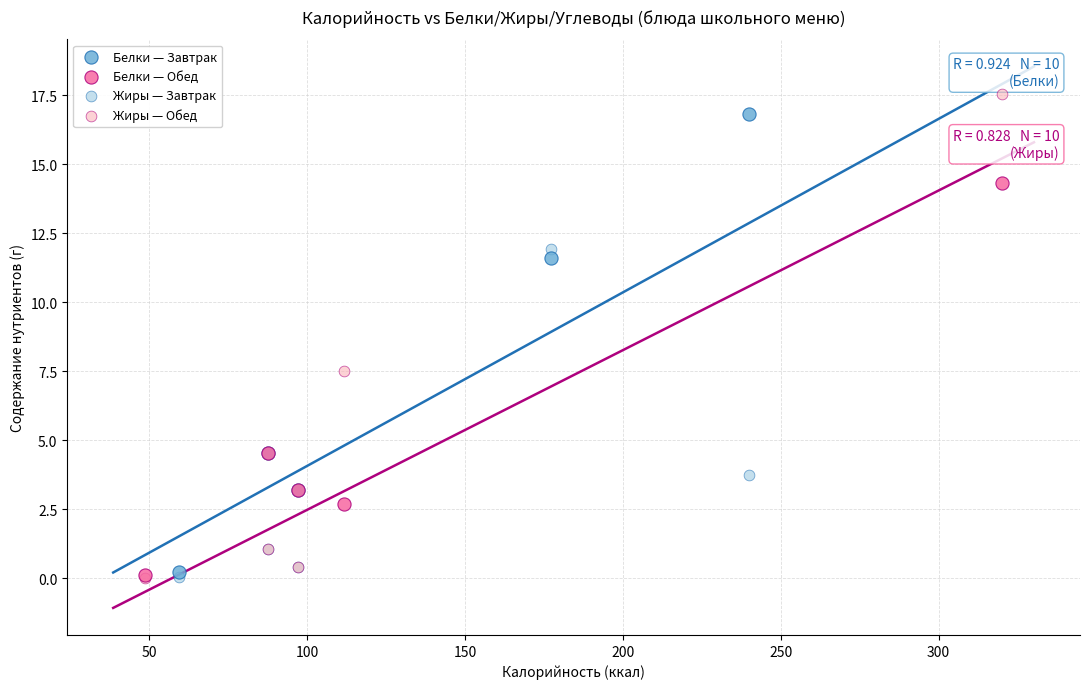

What are all the series names shown in the legend?

Белки — Завтрак, Белки — Обед, Жиры — Завтрак, Жиры — Обед